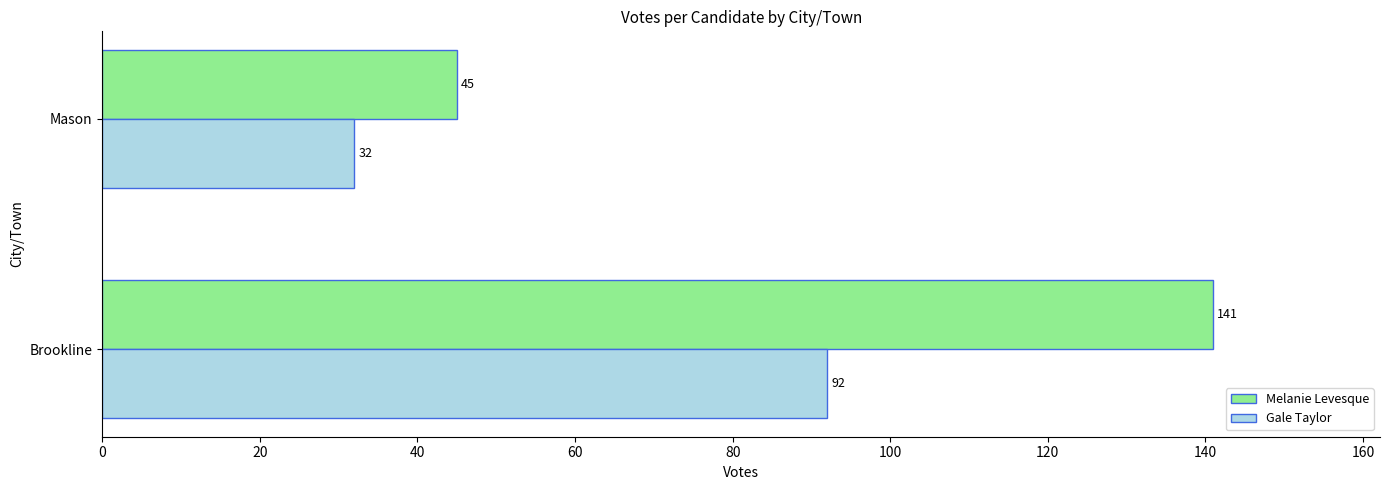

What is the greatest value displayed?

141